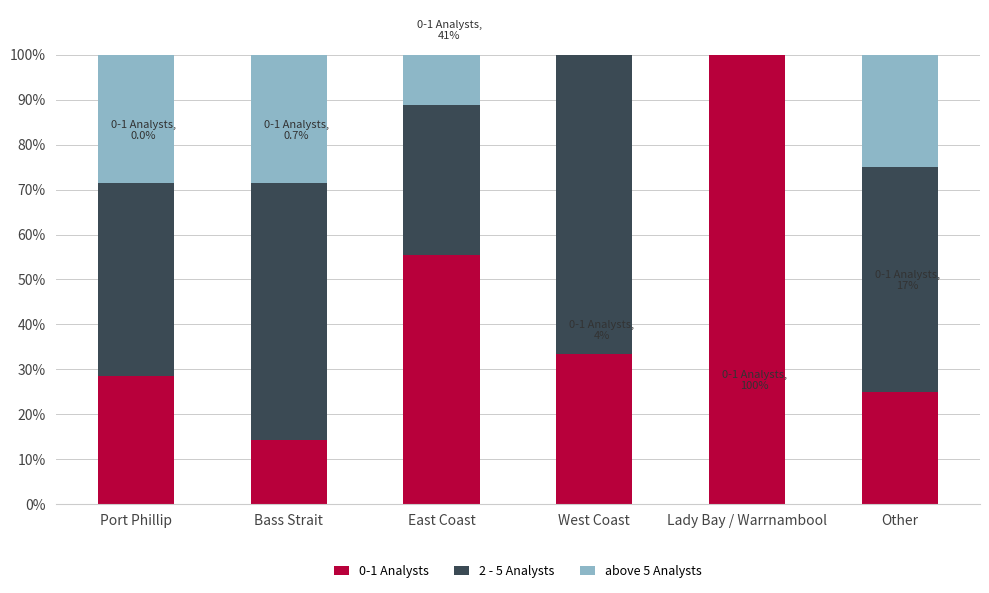

What is the total value across all series at East Coast?

100.0